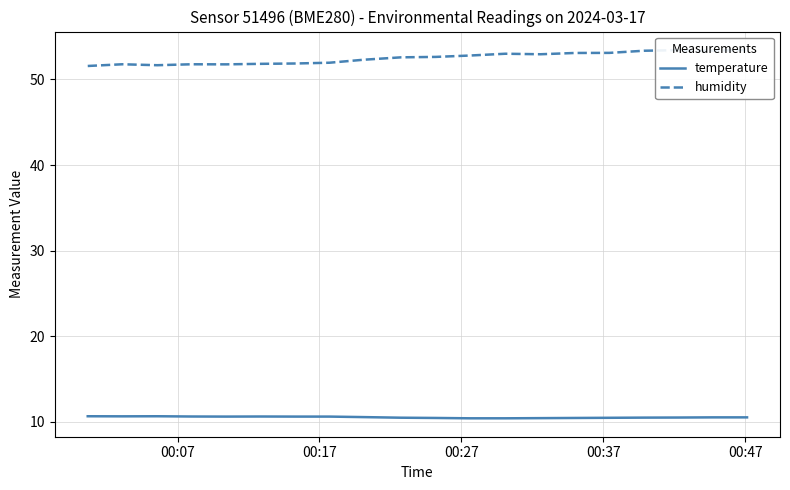

At how many categories does at least one series exceed 43?

20